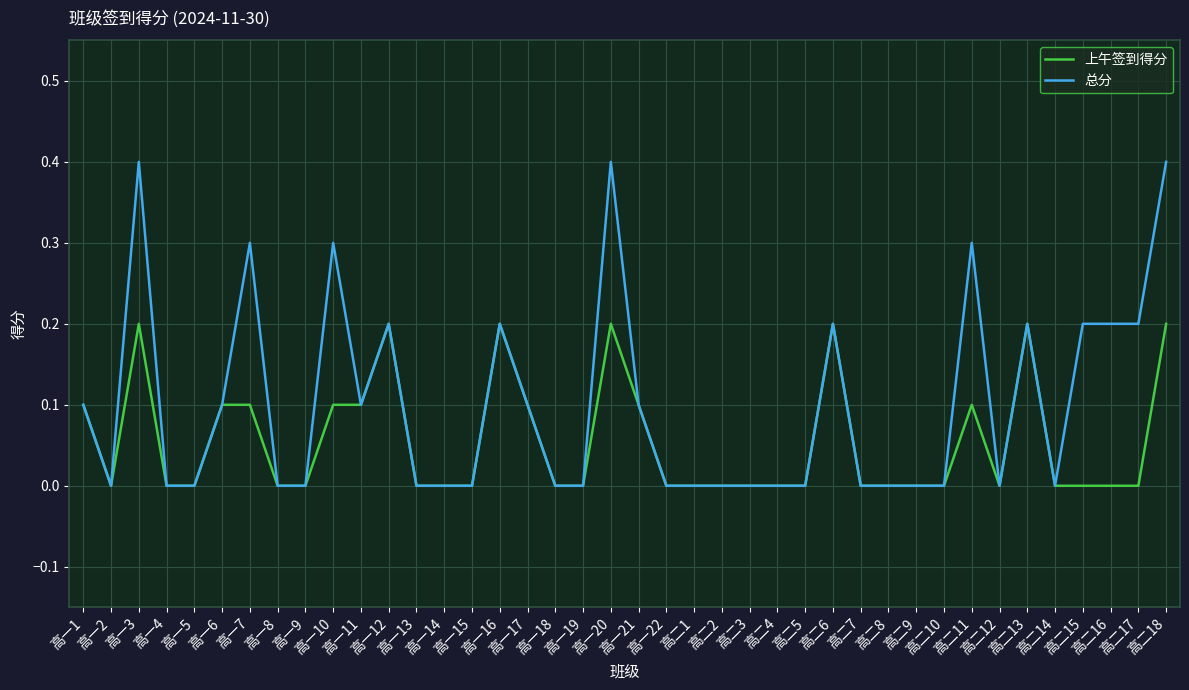

Which series has the largest total across all categories?

总分